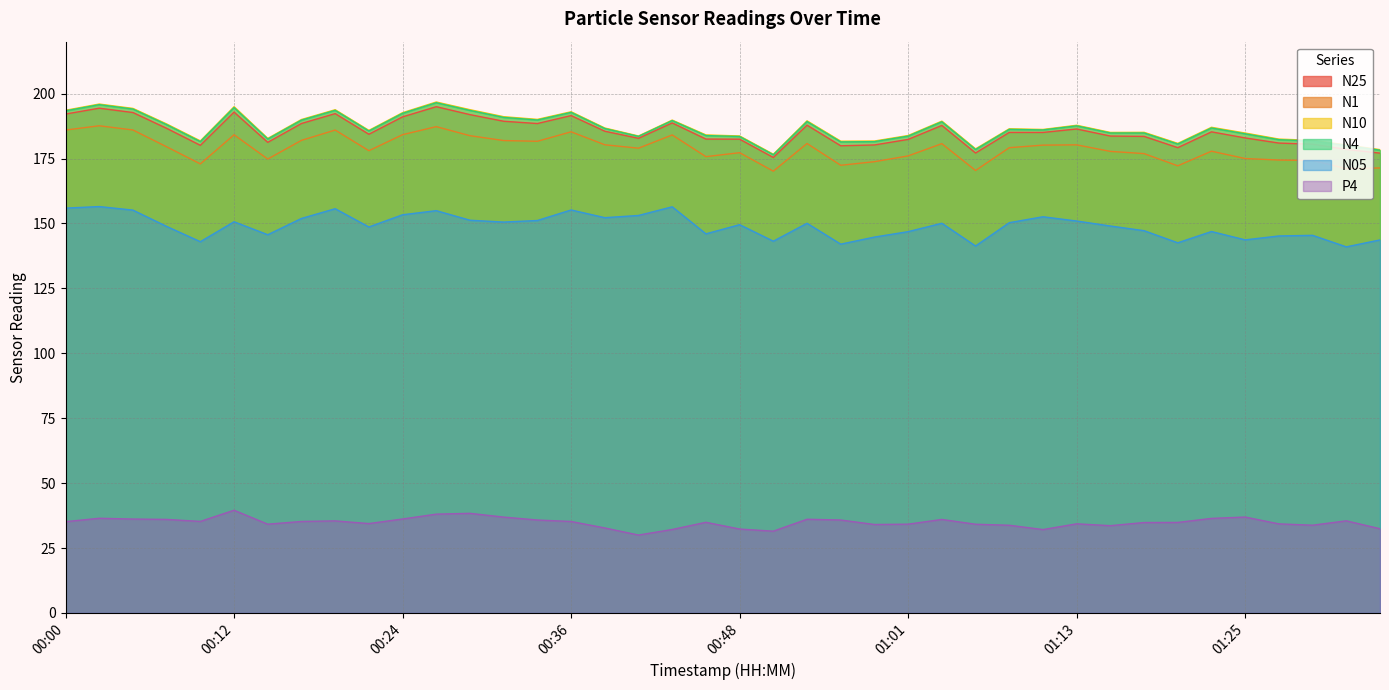

What is the value of the N1 point at the 14th from the left?

181.9